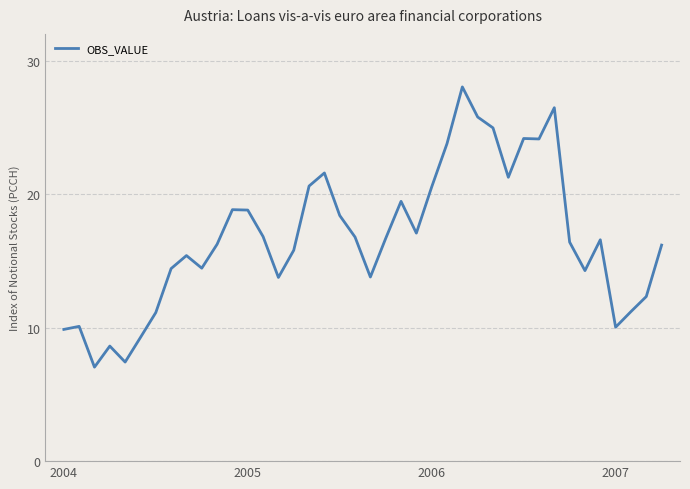

What is the smallest value displayed?

7.0